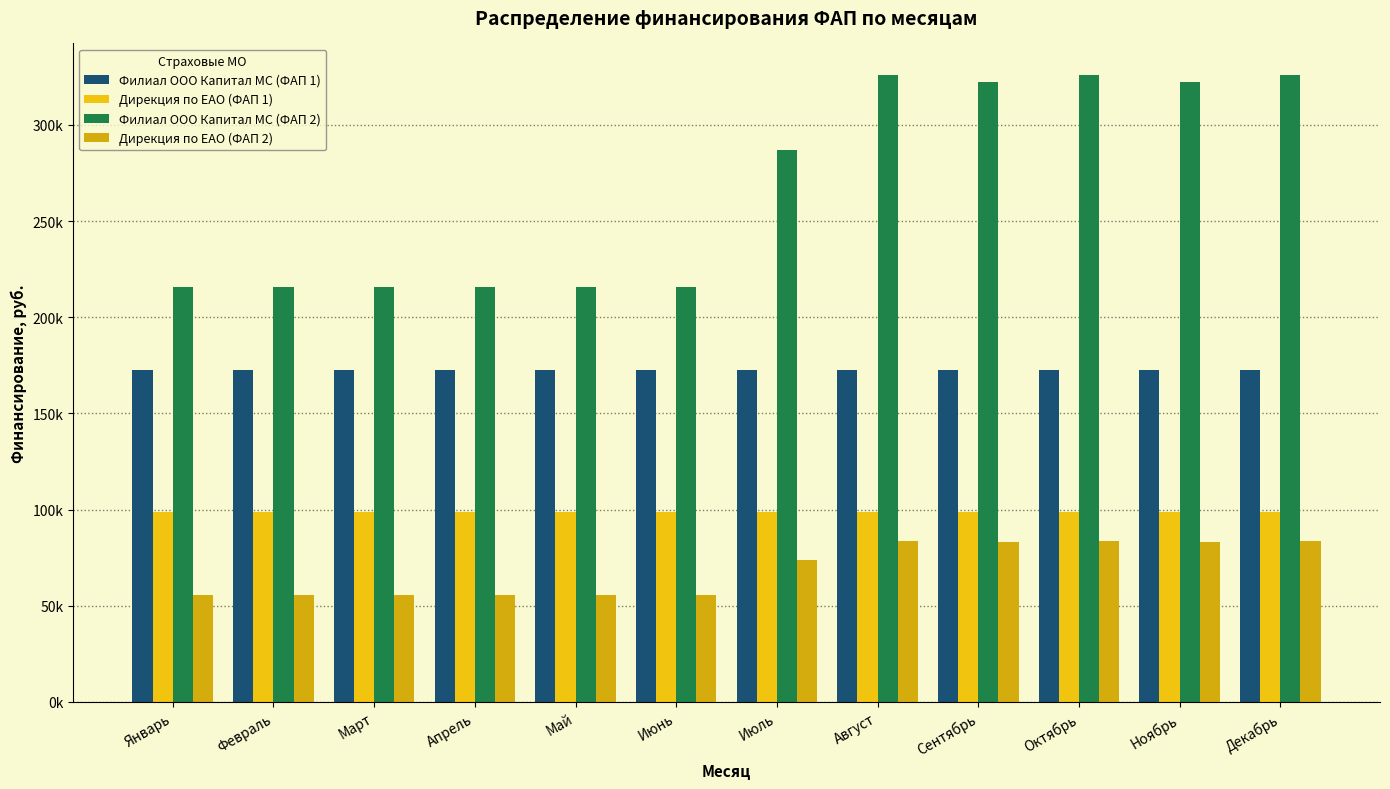

Rank the series by their average value, from lowest to highest.

Дирекция по ЕАО (ФАП 2), Дирекция по ЕАО (ФАП 1), Филиал ООО Капитал МС (ФАП 1), Филиал ООО Капитал МС (ФАП 2)